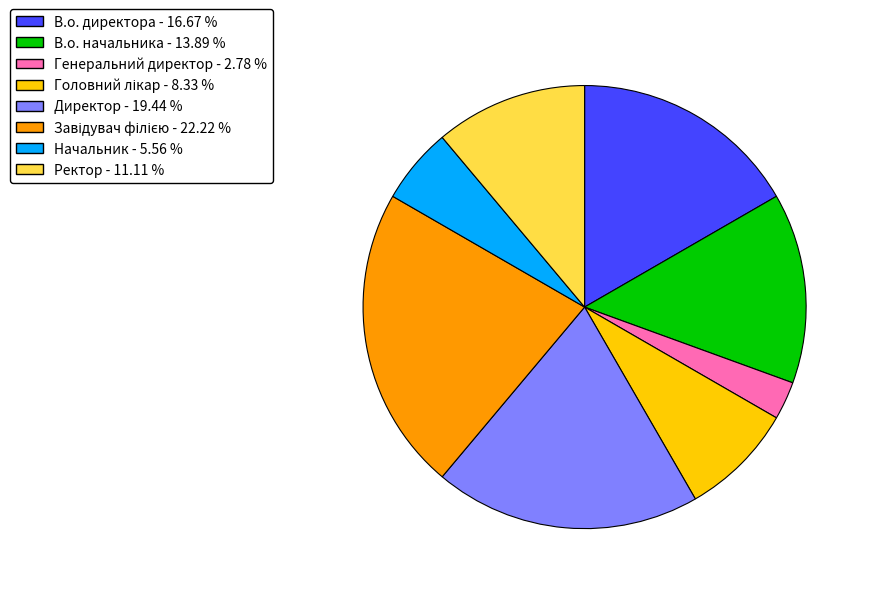

What is the smallest slice in the pie chart?

Генеральний директор